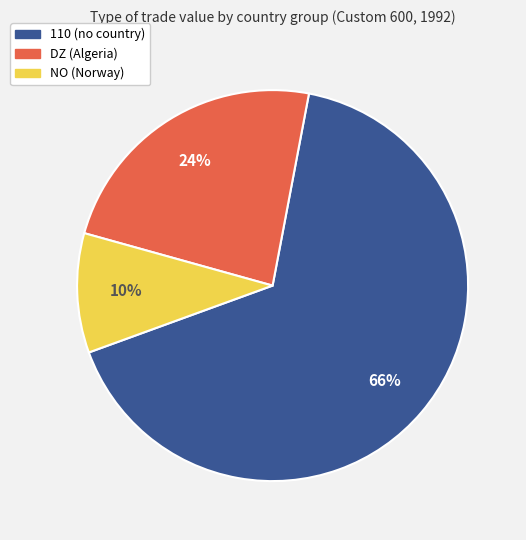

Is there a majority slice in this chart?

Yes